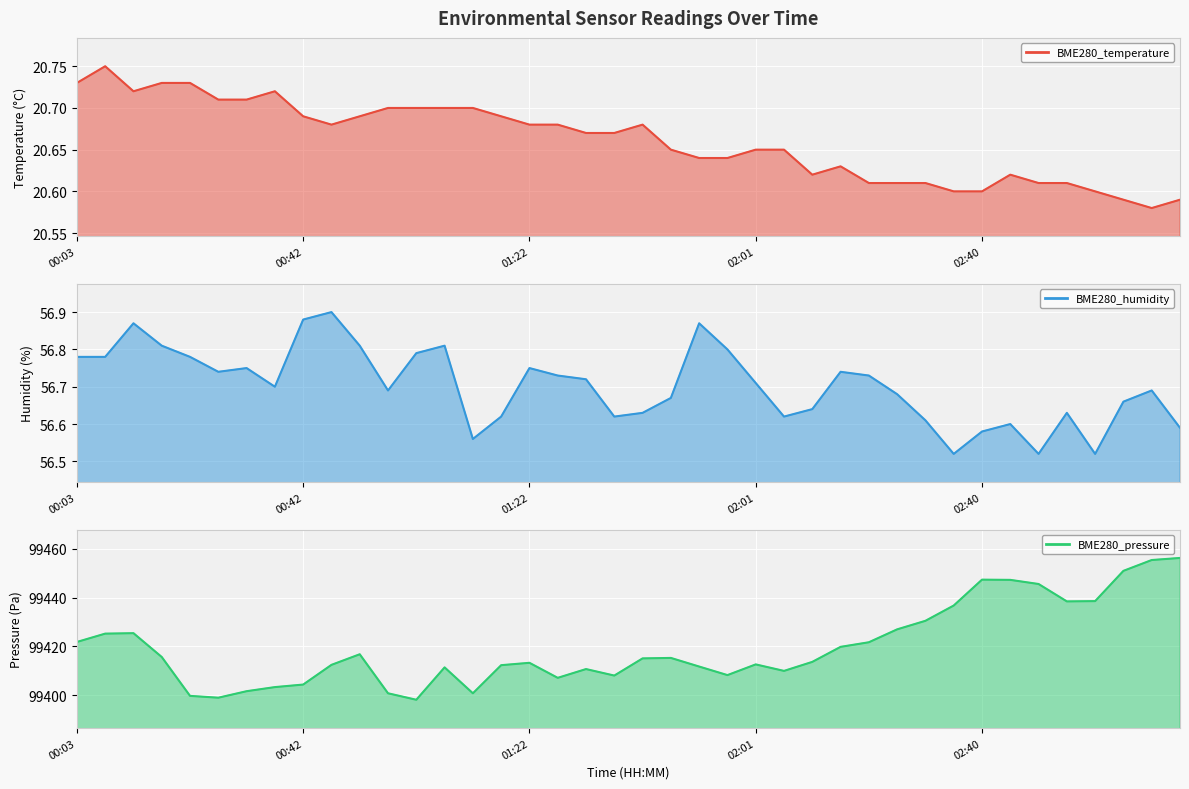

Rank the series at 01:51 from lowest to highest value.

BME280_temperature, BME280_humidity, BME280_pressure